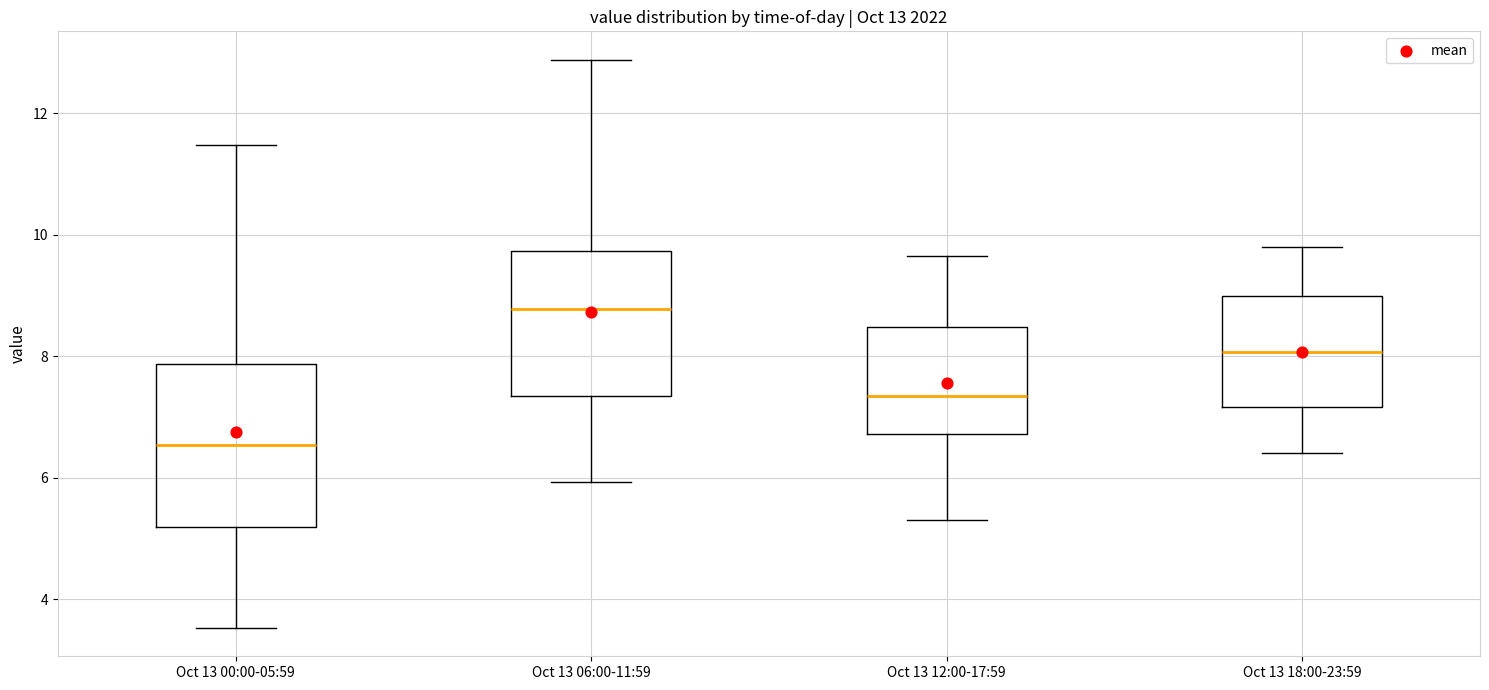

Which box has the highest median line?

Oct 13 06:00-11:59